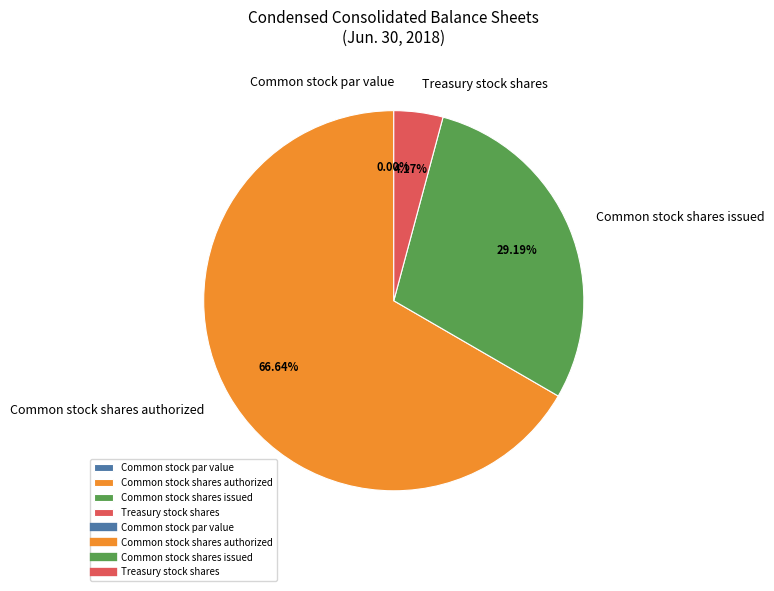

Count the number of slices in the pie.

4